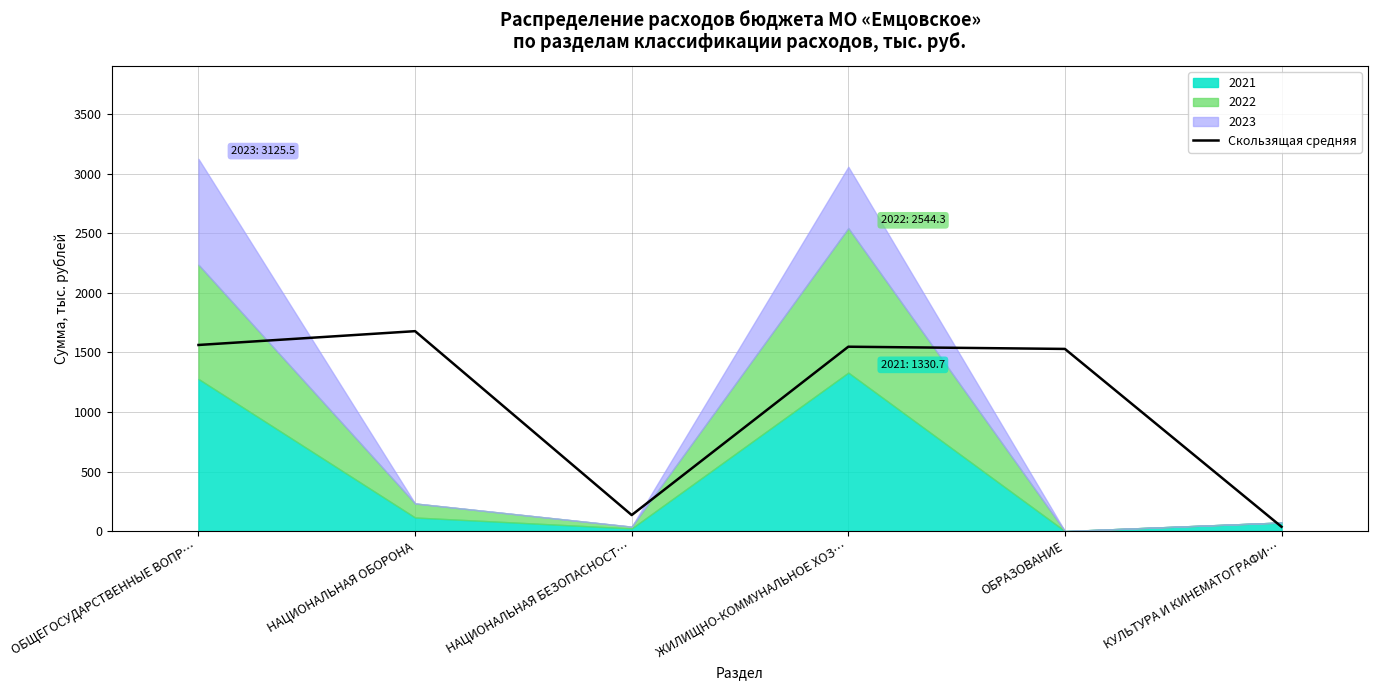

What is the smallest value displayed?

36.1